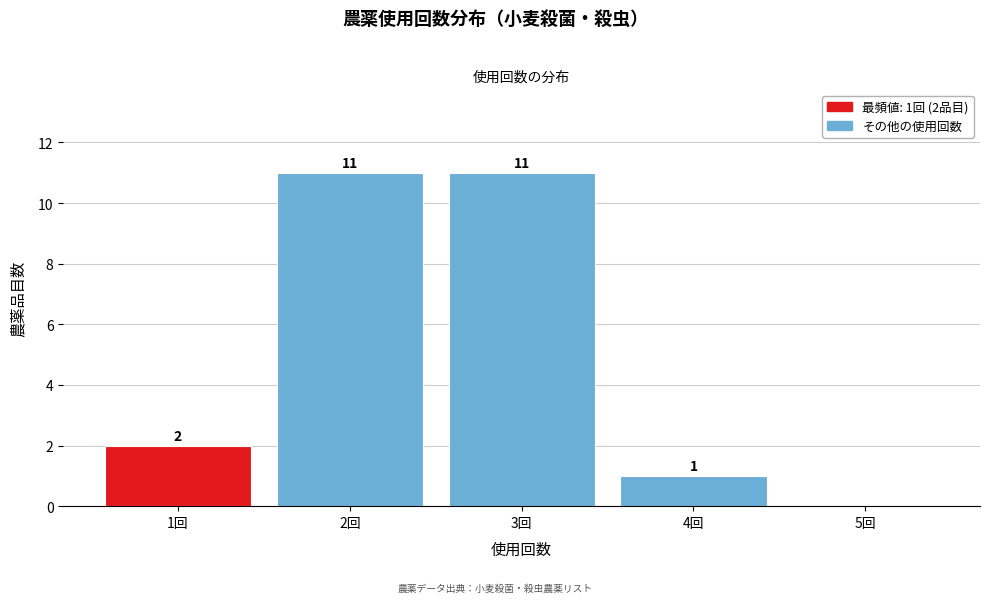

Reading right to left, extract all data points from this chart.

5回=0	4回=1	3回=11	2回=11	1回=2